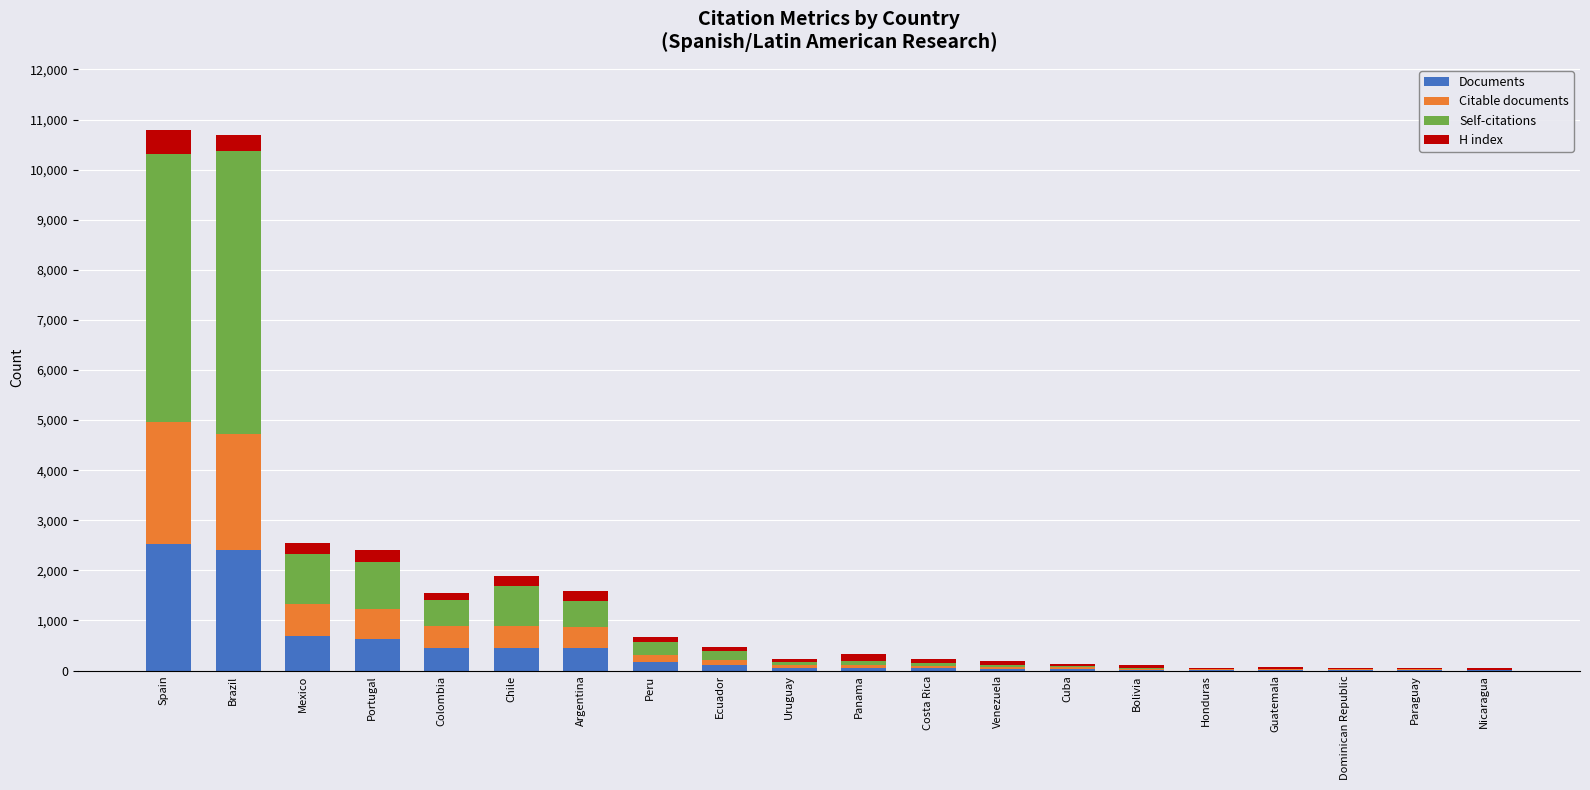

What is the maximum value for Documents?

2519